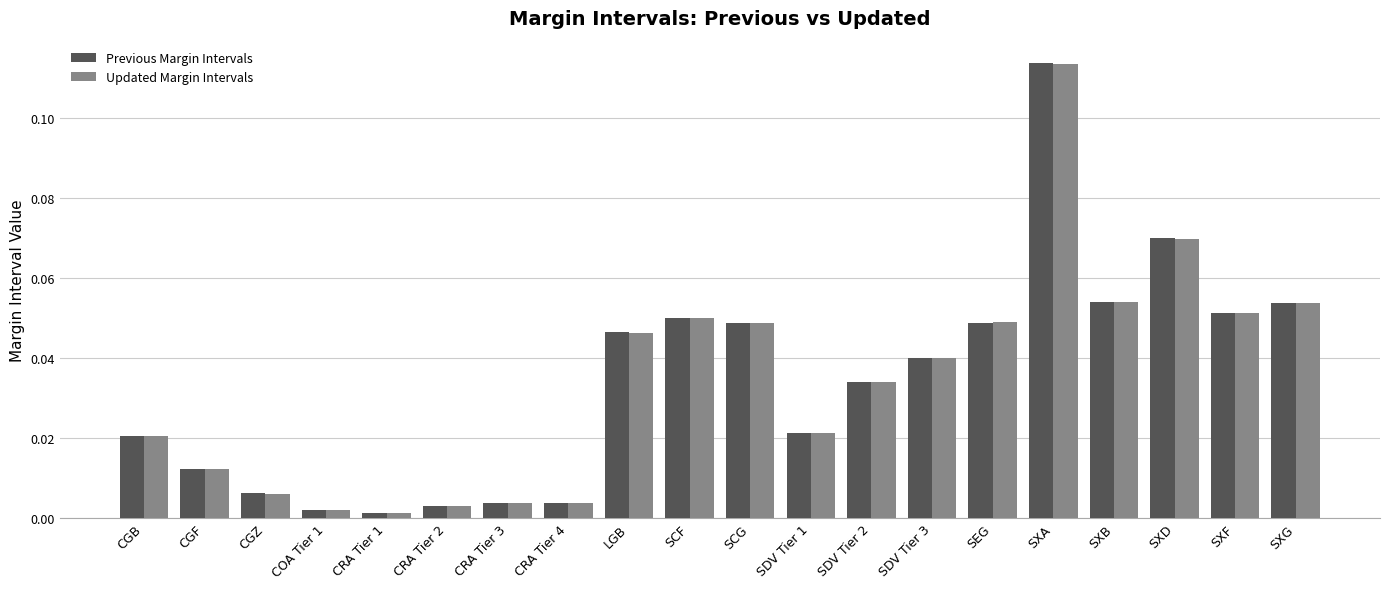

Is the value of Previous Margin Intervals at SXB greater than the value of Updated Margin Intervals at SEG?

Yes